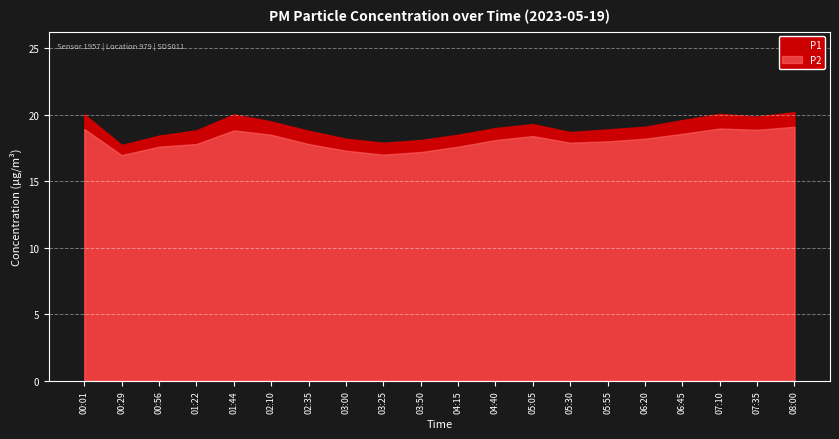

Reading left to right, extract all data points from this chart.

P1: 00:01=20.0	00:29=17.7	00:56=18.4	01:22=18.8	01:44=20.0	02:10=19.5	02:35=18.8	03:00=18.2	03:25=17.9	03:50=18.1	04:15=18.5	04:40=19.0	05:05=19.3	05:30=18.7	05:55=18.9	06:20=19.1	06:45=19.6	07:10=20.1	07:35=19.9	08:00=20.2
P2: 00:01=18.9	00:29=17.0	00:56=17.6	01:22=17.8	01:44=18.8	02:10=18.5	02:35=17.8	03:00=17.3	03:25=17.0	03:50=17.2	04:15=17.6	04:40=18.1	05:05=18.4	05:30=17.9	05:55=18.0	06:20=18.2	06:45=18.6	07:10=19.0	07:35=18.9	08:00=19.1